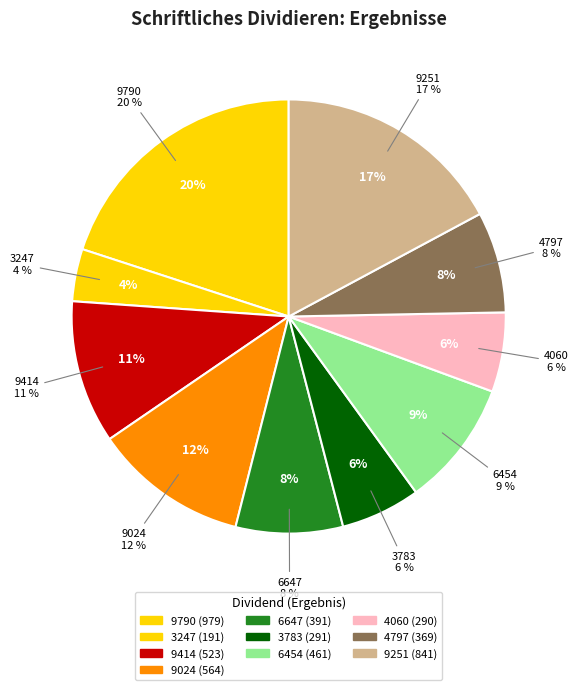

Does 9251 account for over 50% of the chart?

No